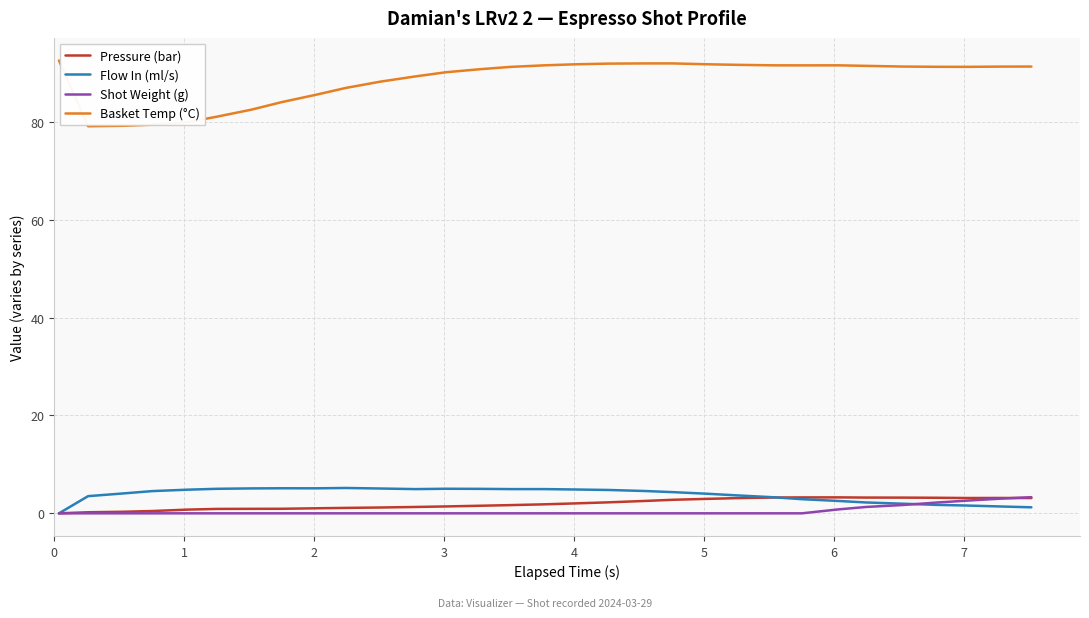

What is the maximum value shown in the chart?

92.5